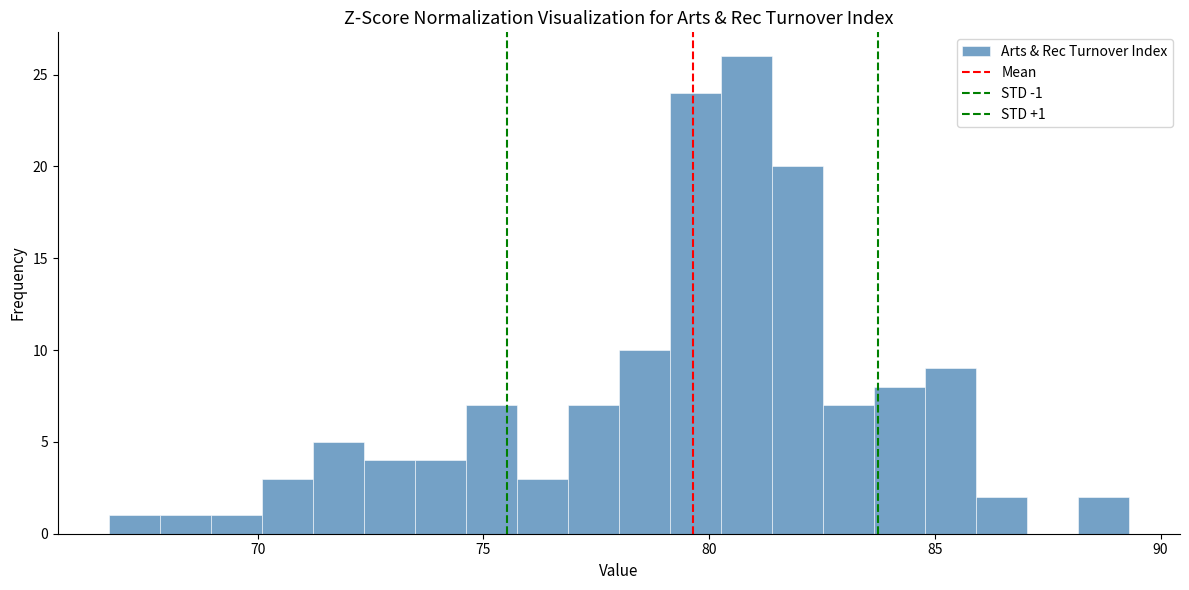

Around what value on the x-axis is the tallest bar? Give the approximate position of its centre, as read against the axis.

81.0